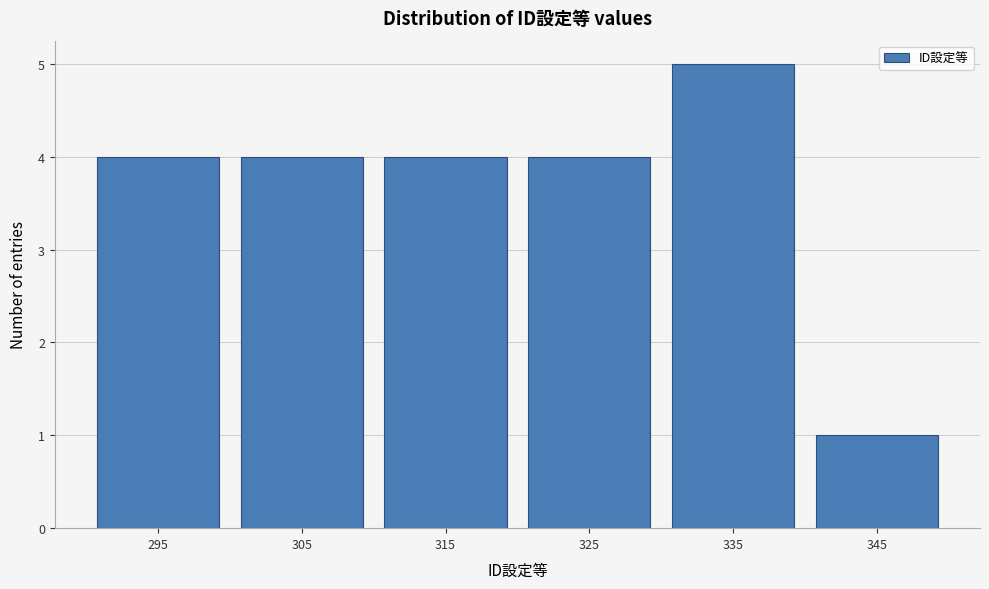

Reading left to right, what are all the values shown in this chart?

4	4	4	4	5	1